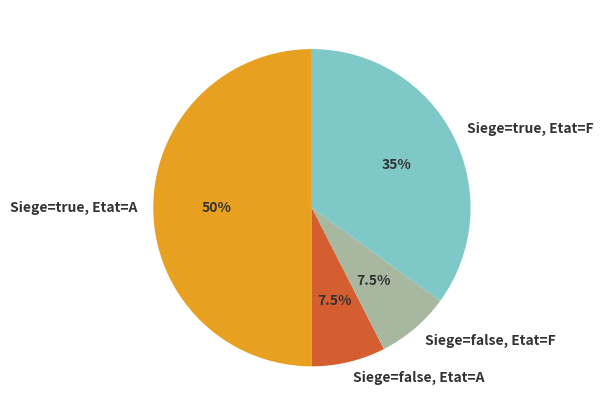

What is the ratio of the value at Siege=true, Etat=A to the value at Siege=true, Etat=F?

1.4